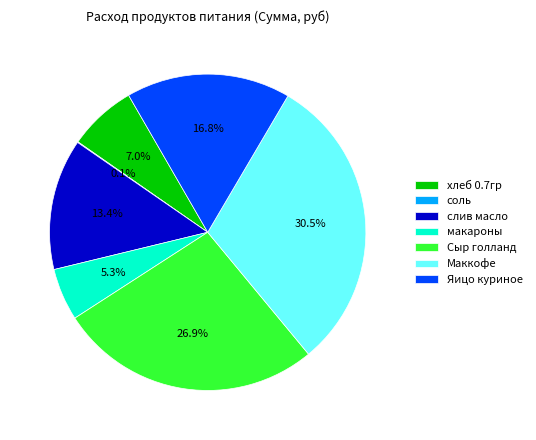

What is the largest slice in the pie chart?

Маккофе